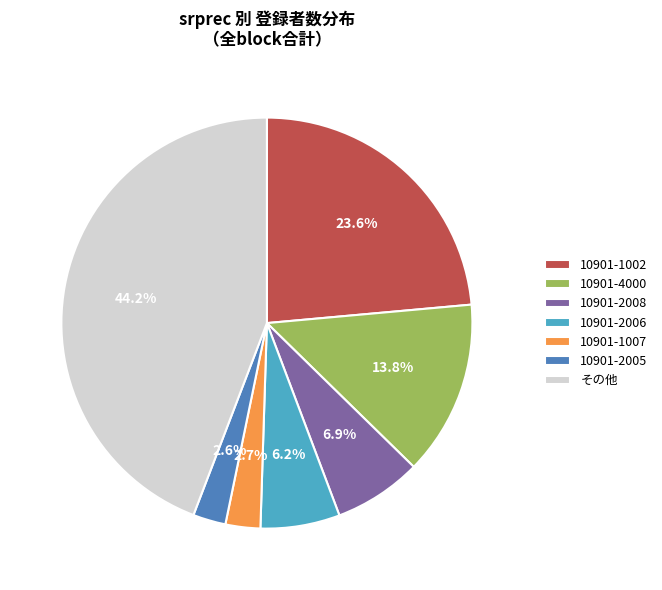

Combined, do 10901-2008 and 10901-1002 account for over 50%?

No